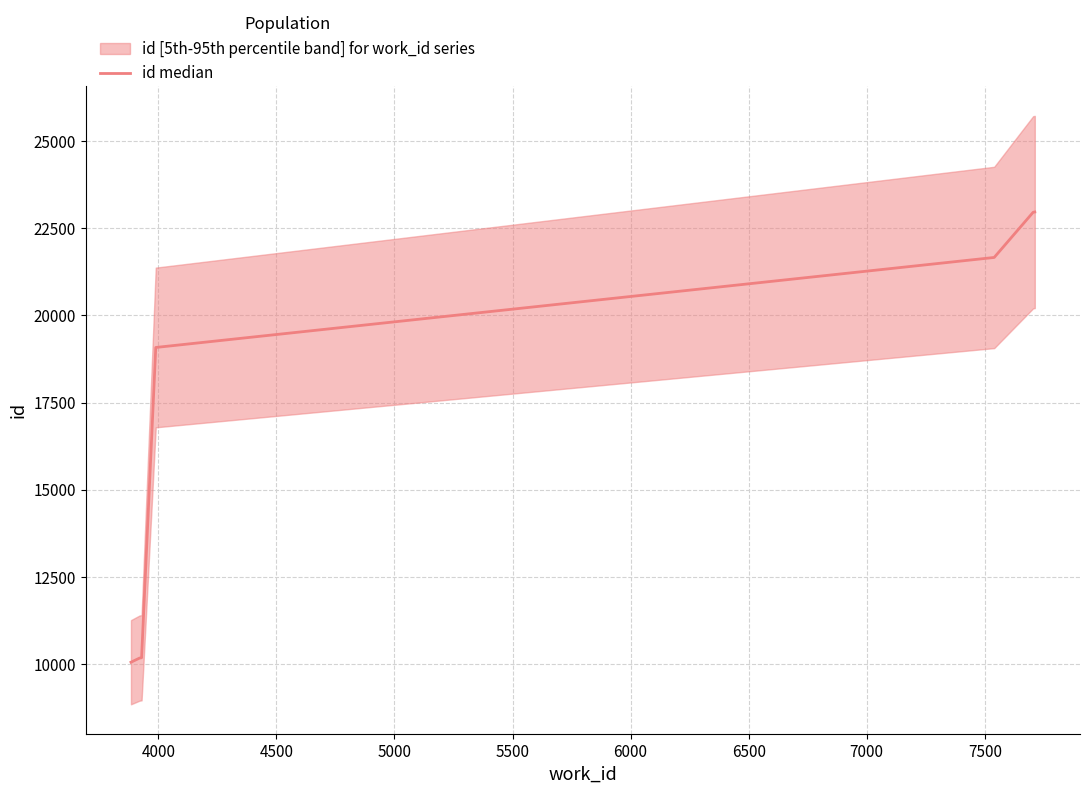

What is the sum of the values at 4000 and 6500?

33141